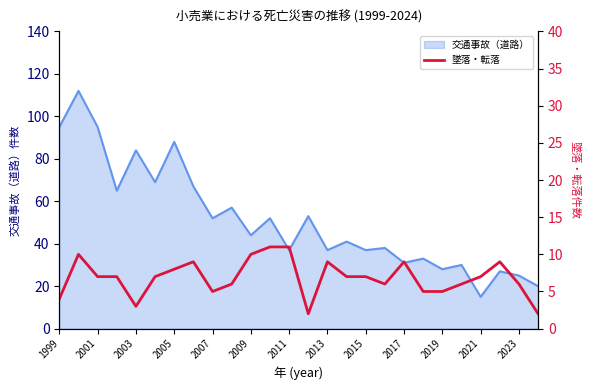

What is the maximum value for 交通事故（道路）?

112